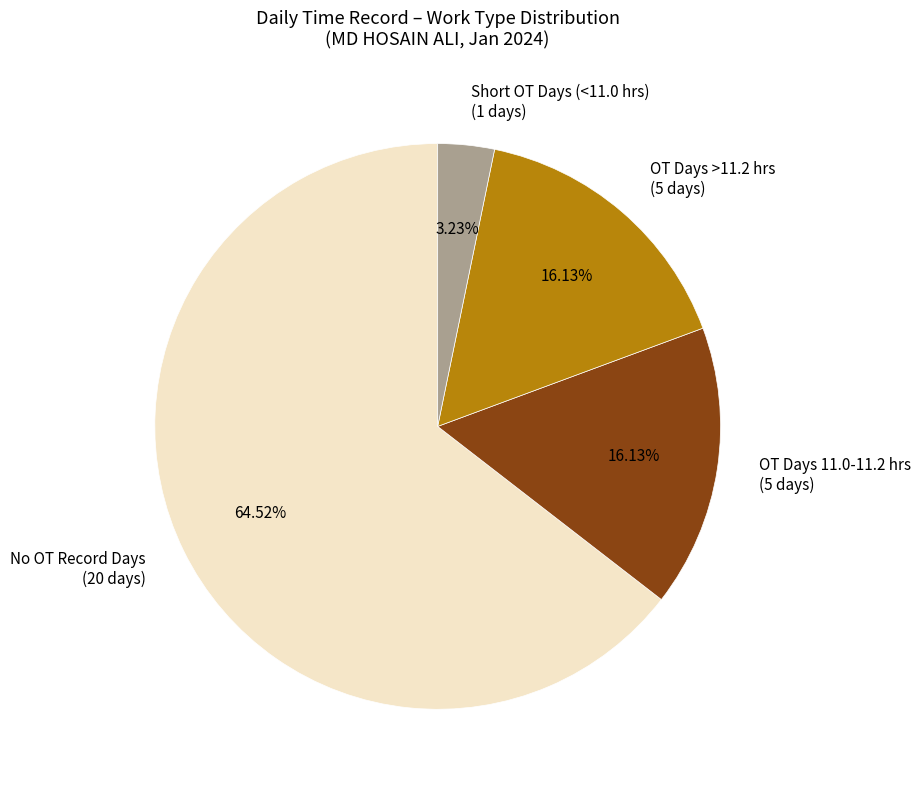

Which category accounts for the majority?

No OT Record Days (20 days)